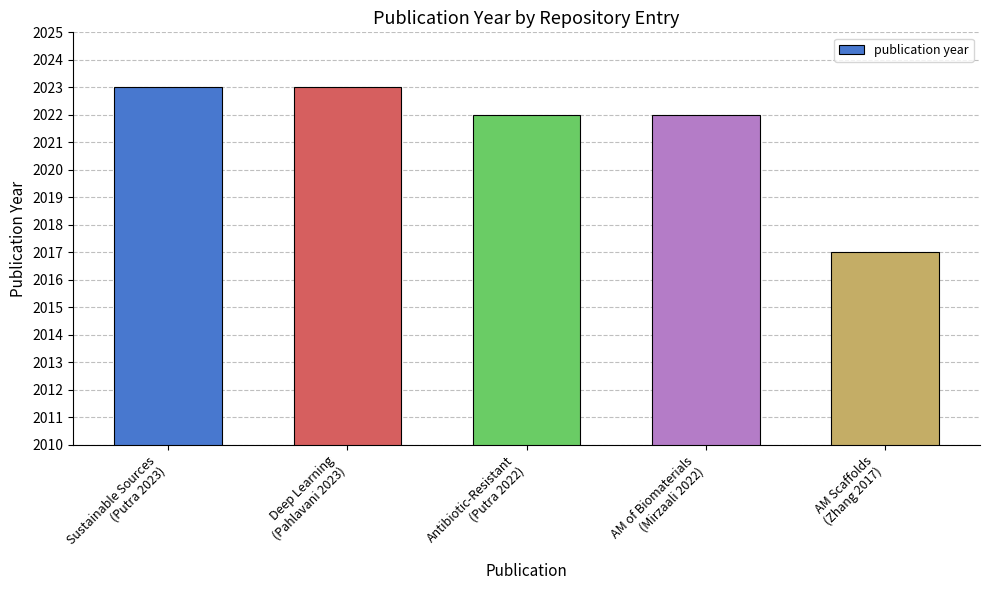

What is the average value?

2021